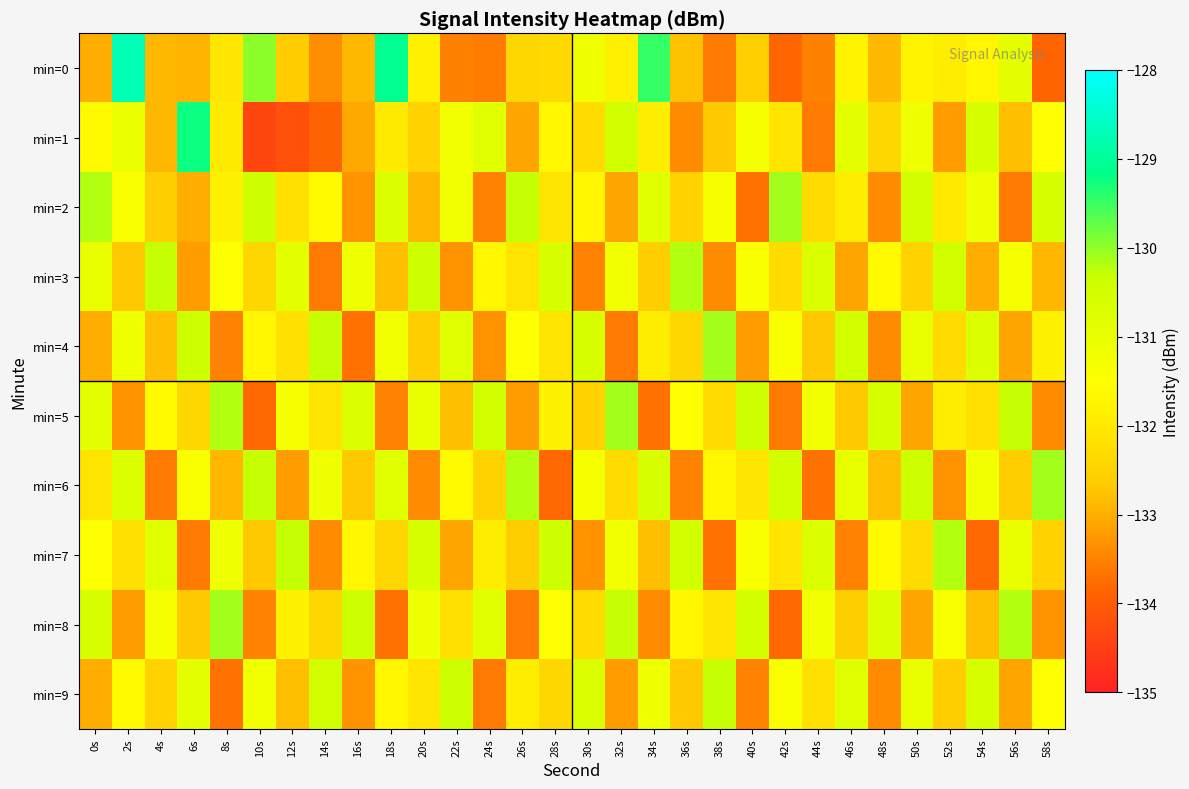

Between 38s and 30s, which is larger?

30s